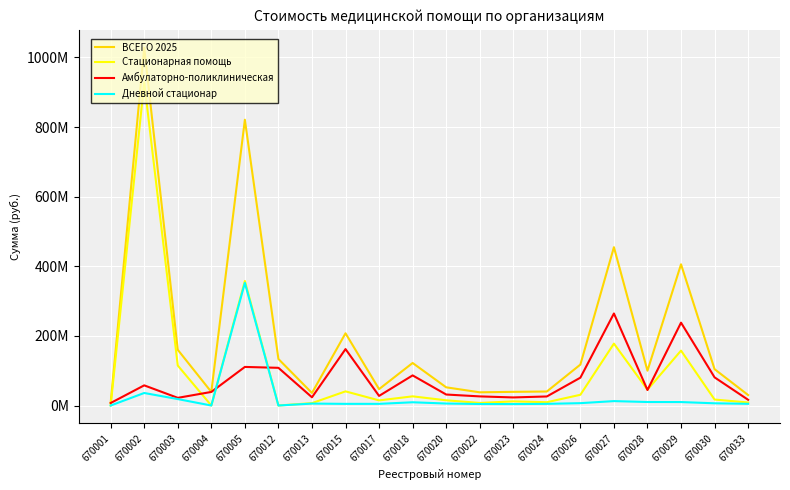

Is the value of Стационарная помощь at 670017 greater than the value of Дневной стационар at 670012?

Yes